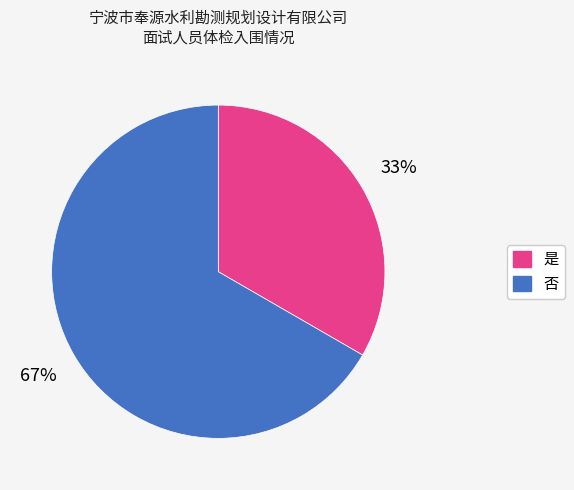

To the nearest percent, what is the average slice percentage?

50%